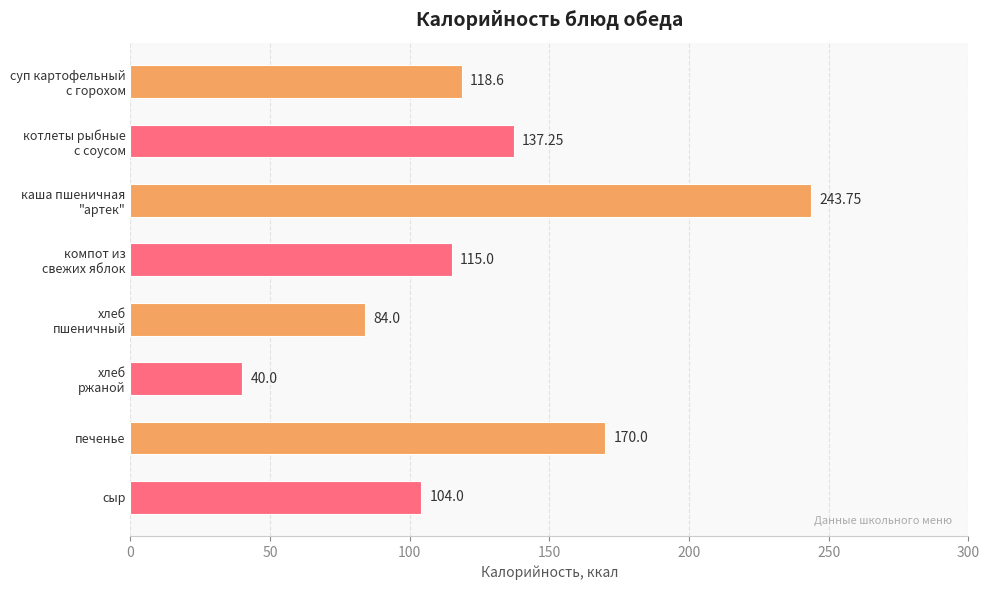

What is the sum of all values?

1012.6